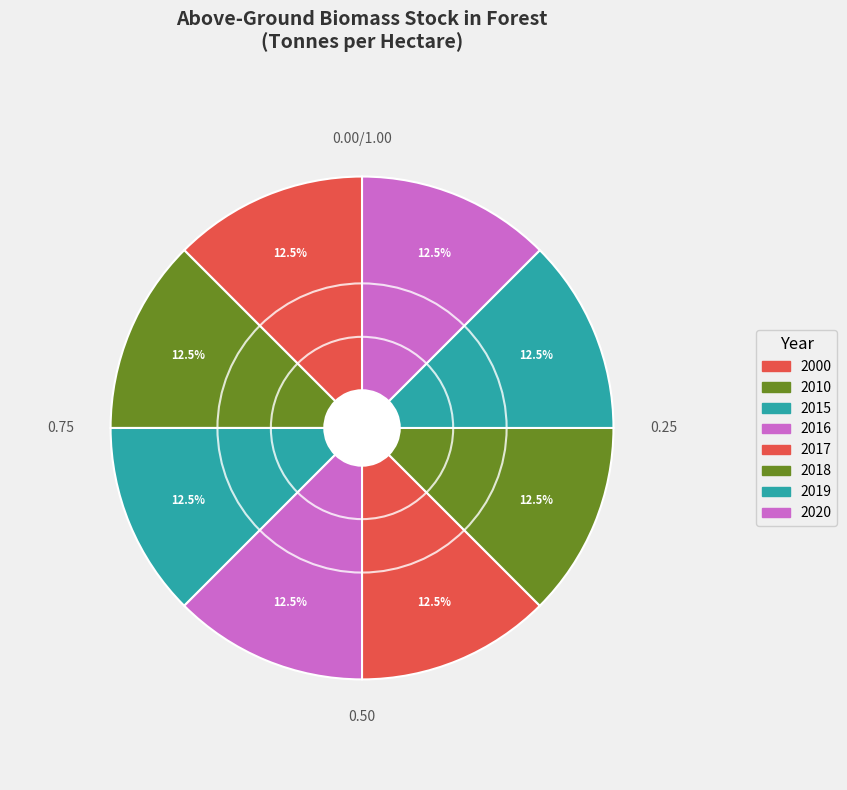

What is the smallest slice in the pie chart?

2010